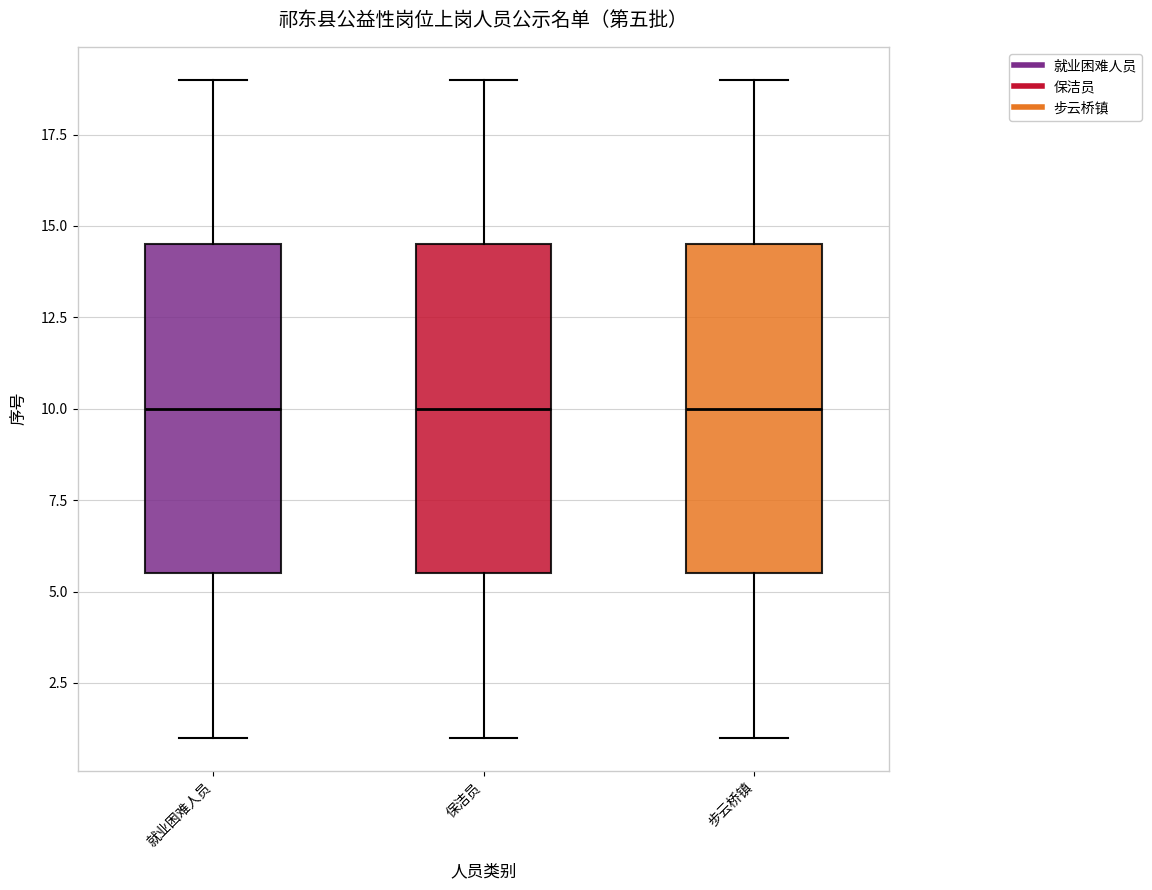

Where does the upper whisker of the box for 保洁员 end on the y-axis? The values are not printed on the chart, so give them approximately, as read against the axis.

19.0